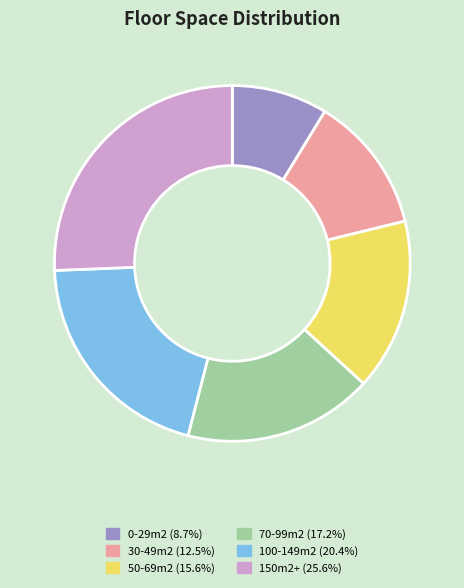

Do 0-29m2 and 30-49m2 together represent more than half of the pie?

No